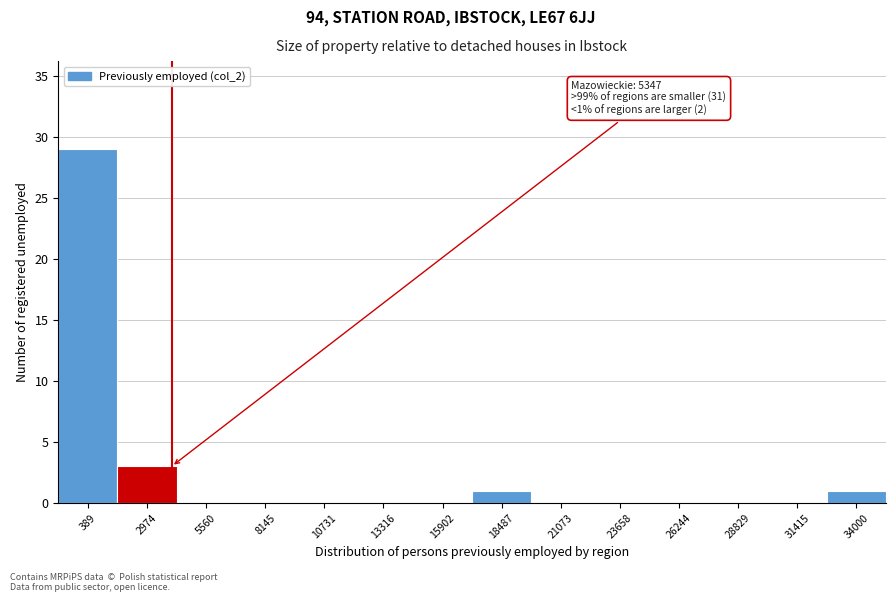

Reading left to right, what are all the values shown in this chart?

389=29	2974=3	5560=0	8145=0	10731=0	13316=0	15902=0	18487=1	21073=0	23658=0	26244=0	28829=0	31415=0	34000=1